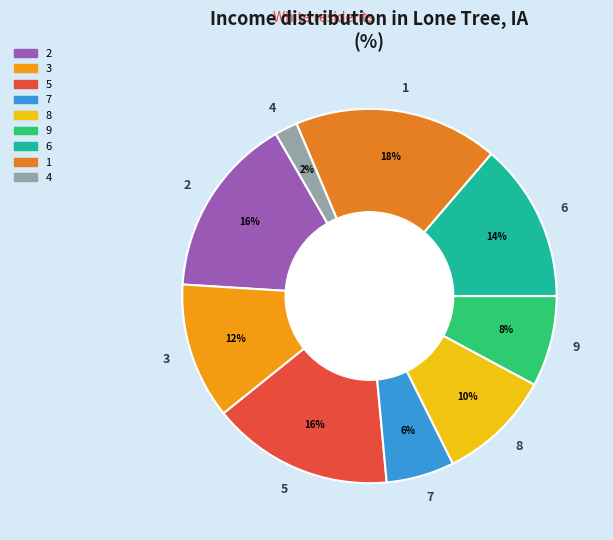

Does 1 account for over 50% of the chart?

No